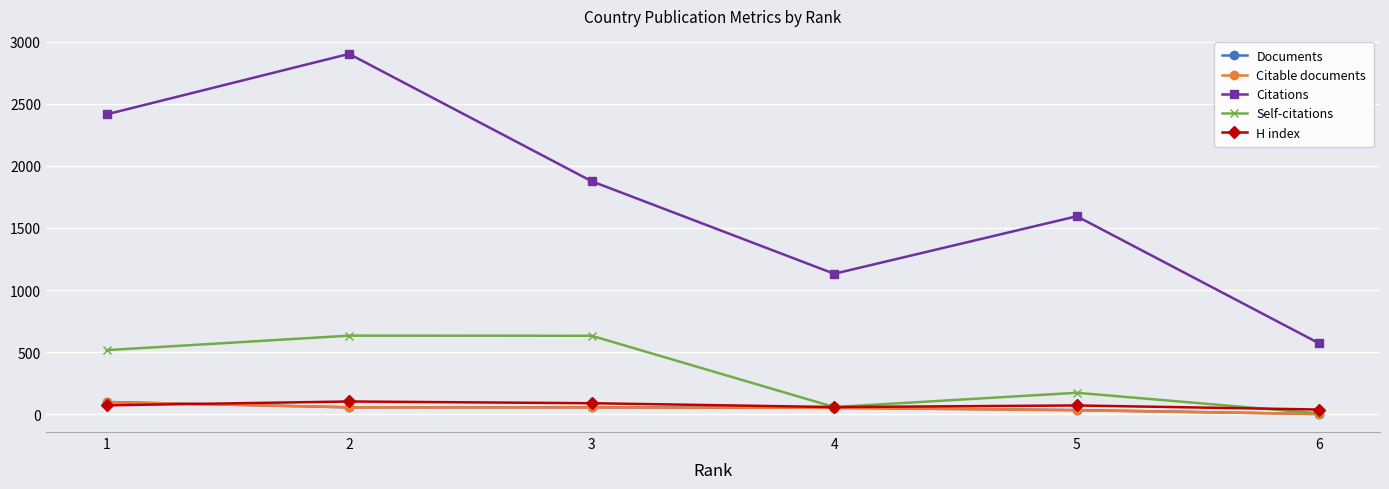

Which series changed the most between 1 and 4?

Citations